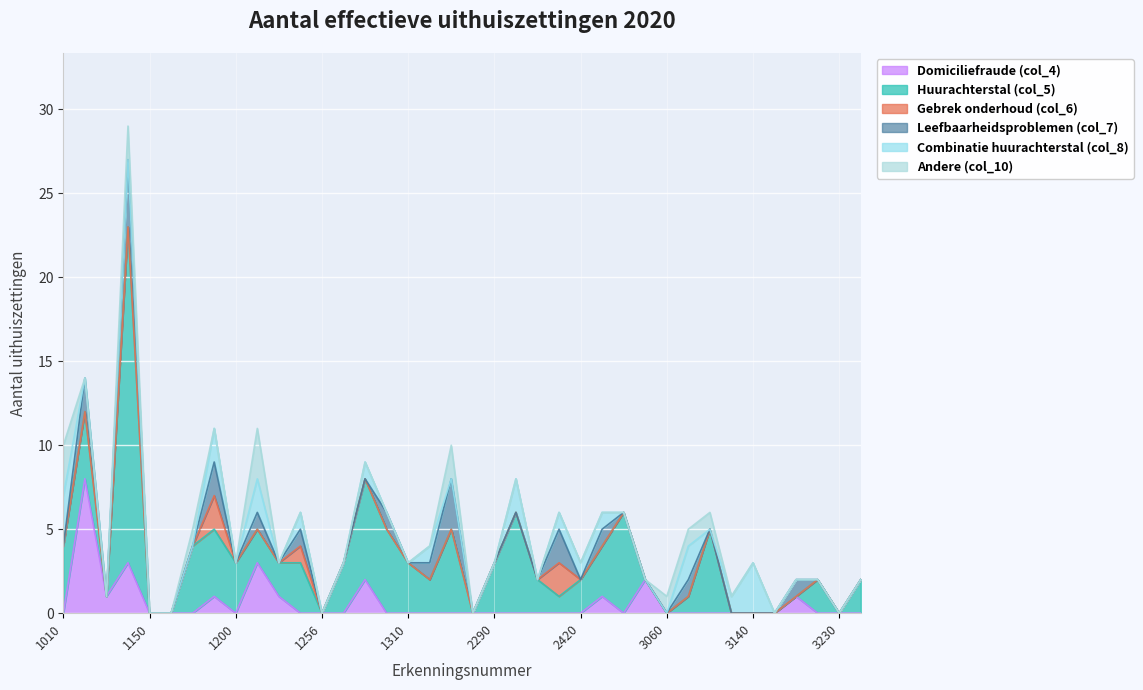

At how many categories does at least one series exceed 1?

28